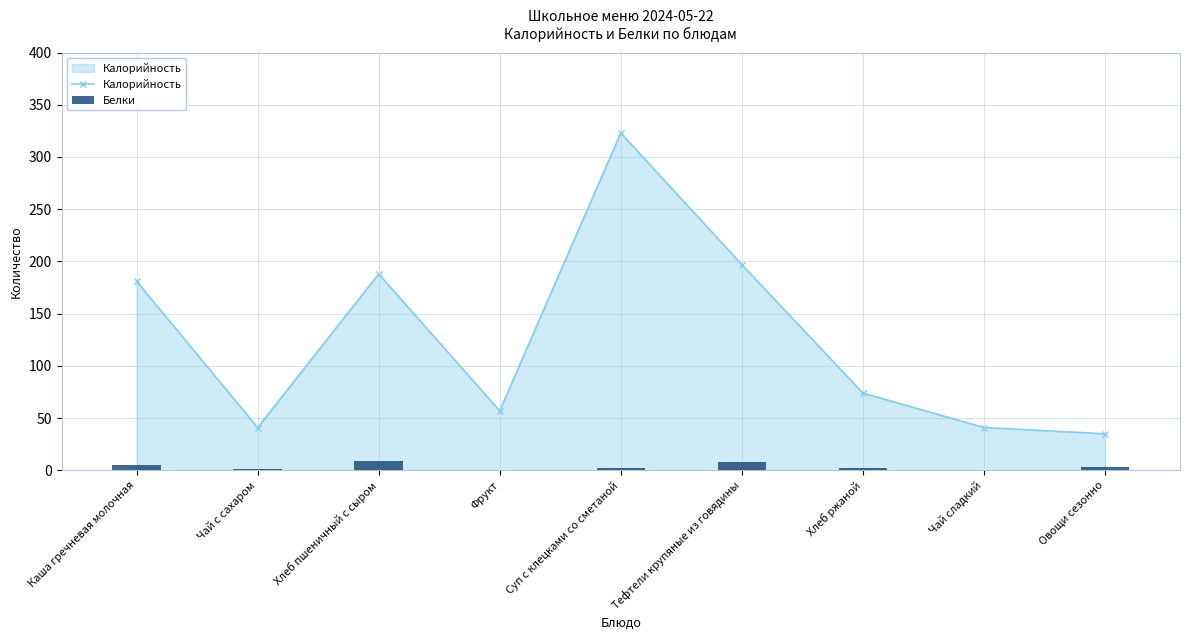

Is it true that Калорийность equals 57 at Фрукт?

True